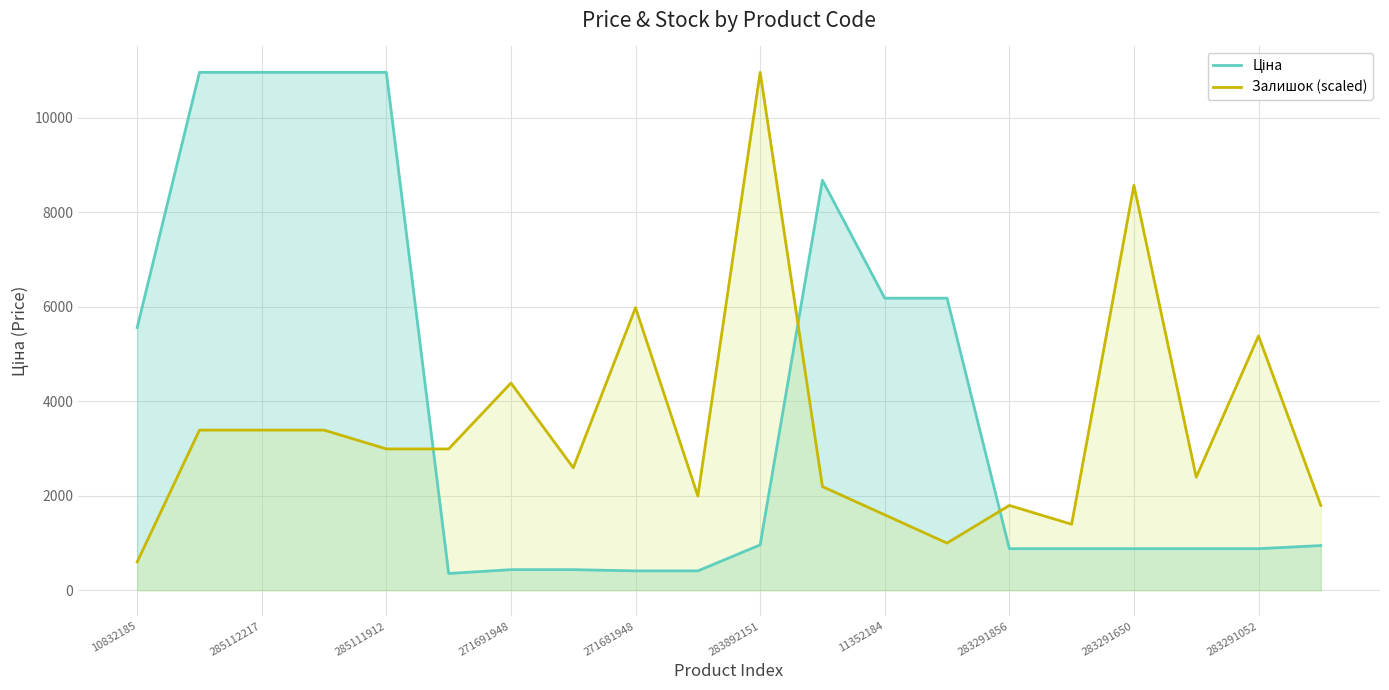

What is the difference between the maximum and minimum values in the Залишок (scaled) series?

10366.3